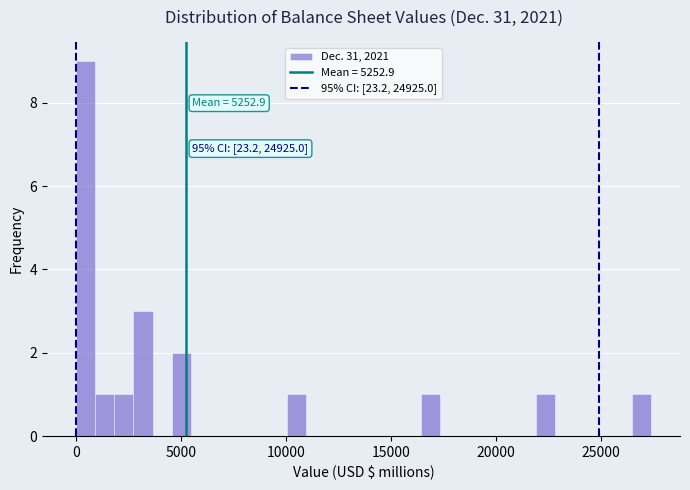

Read against the x-axis, roughly where is the centre of the tallest bar?

500